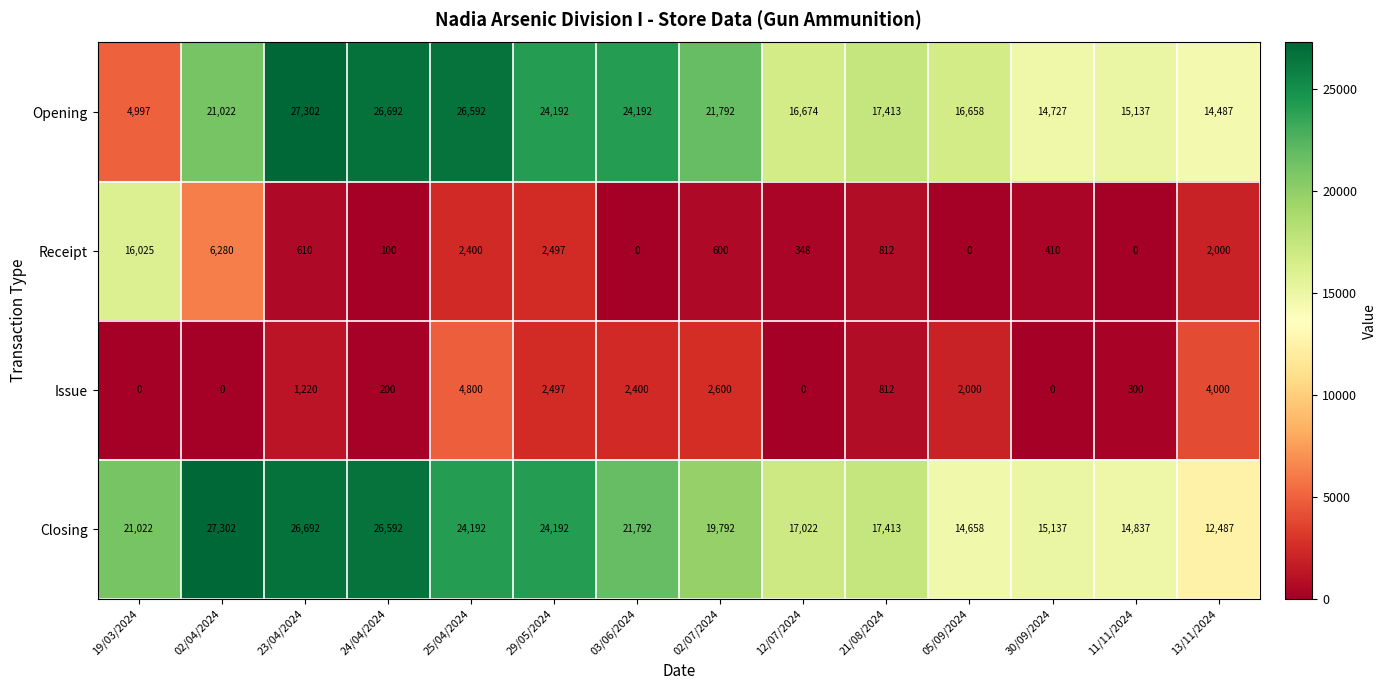

Which series has the largest total across all categories?

Closing